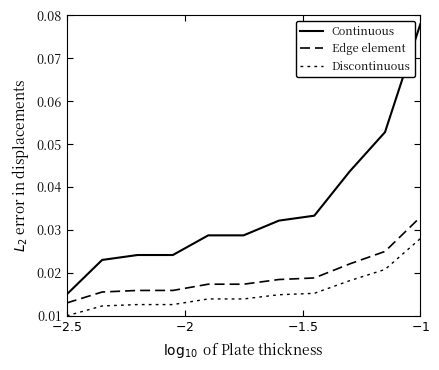

Does the chart display data point markers on the line(s)?

No